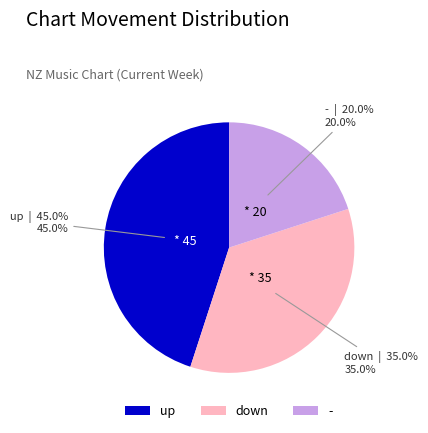

Is it true that down is 41% of the pie?

False